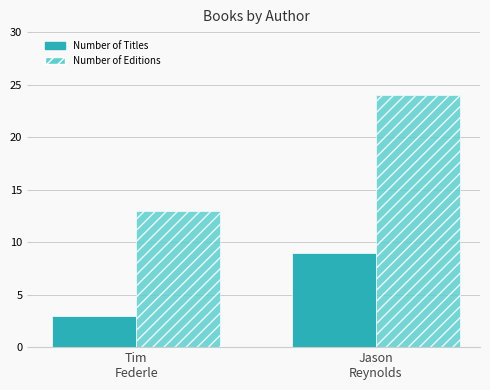

How many groups of bars are there?

2